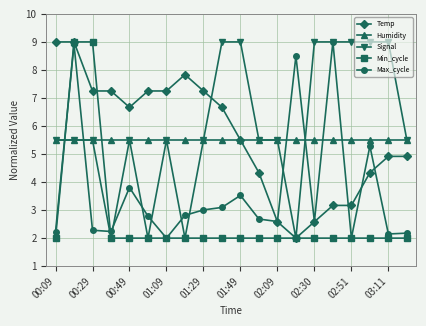

At how many categories does at least one series exceed 6?

17